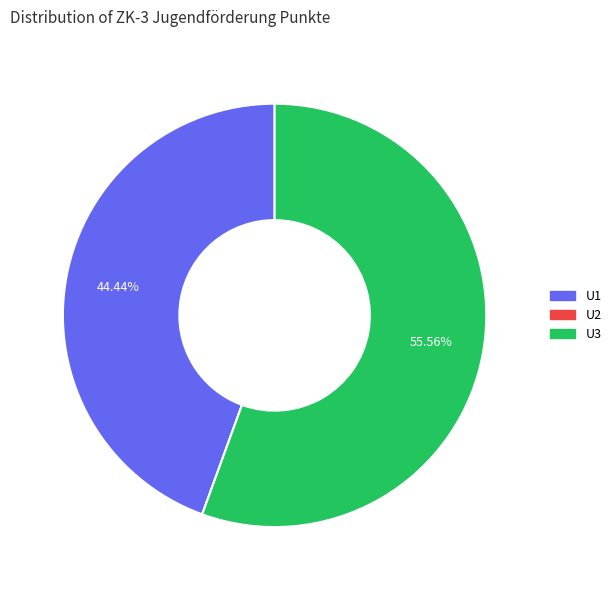

Which slice is the largest?

U3